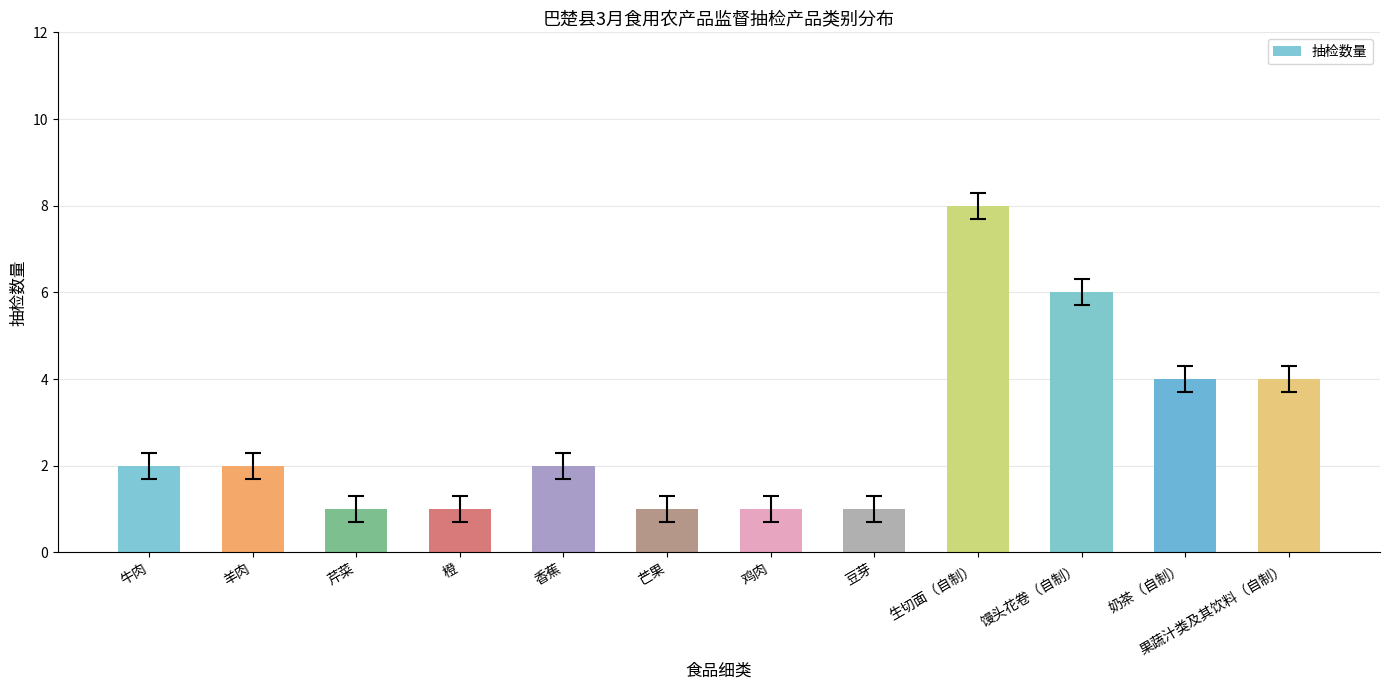

The value at 牛肉 is 2. True or false?

True